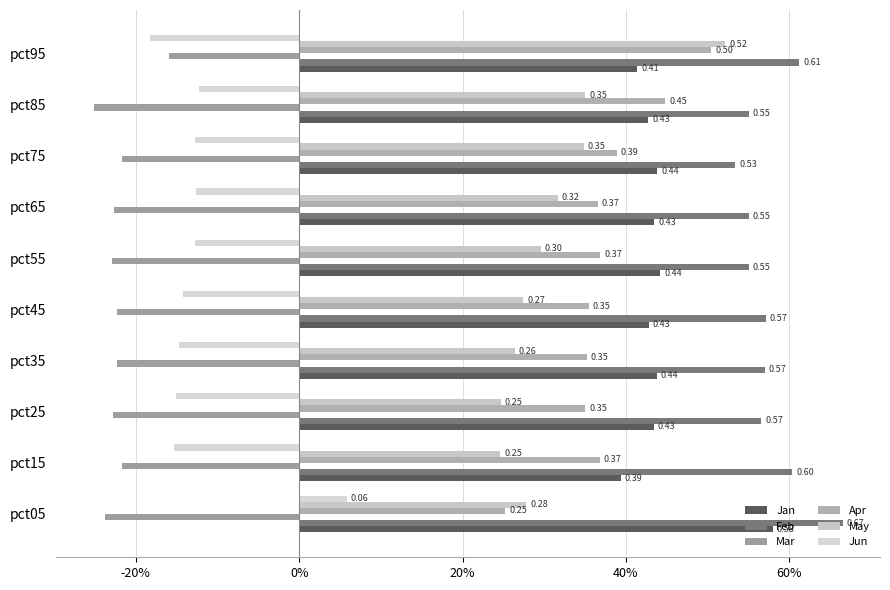

How many bars are there in total?

60